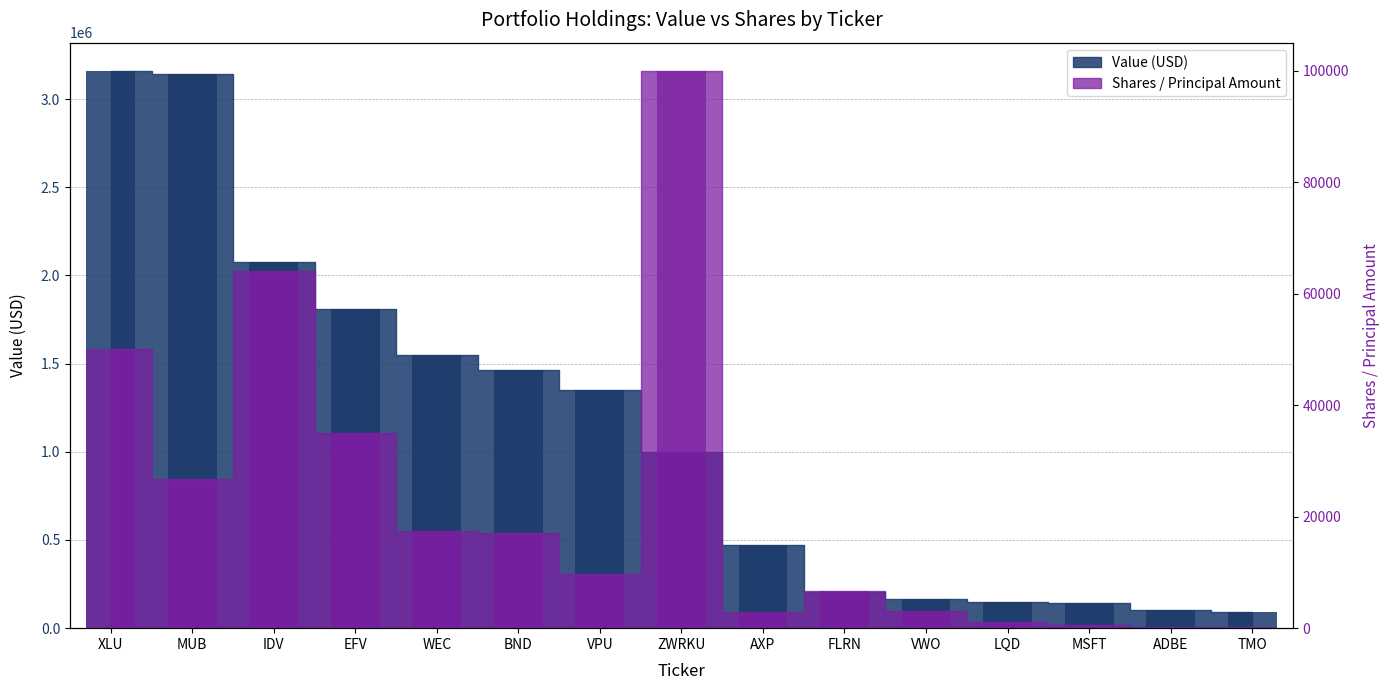

What is the minimum value for Shares or principal amount?

175